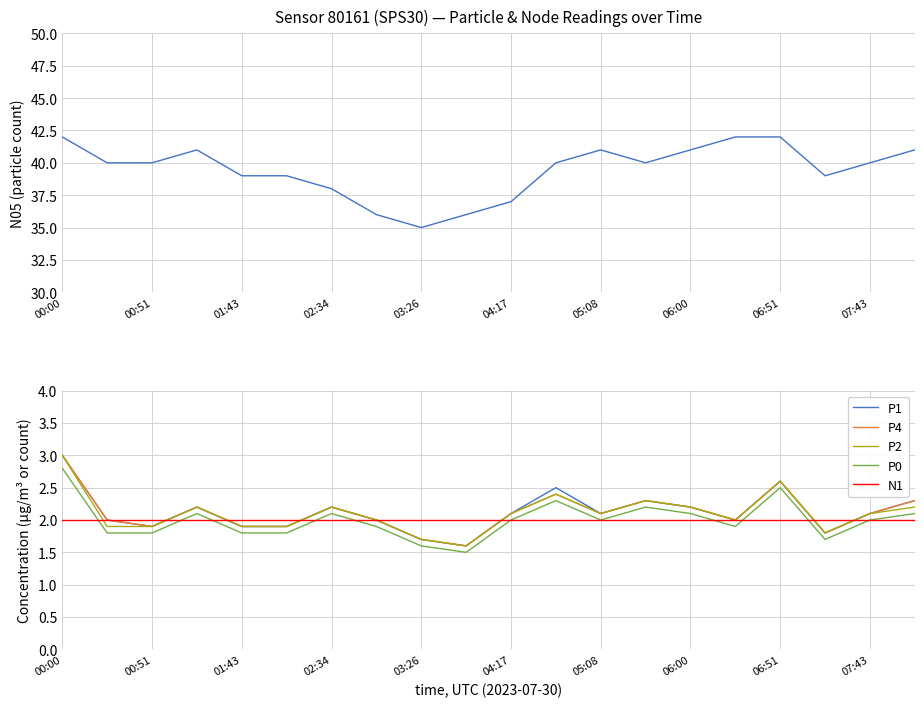

True or false: N1 has a value of 2.0 at 05:08.

True